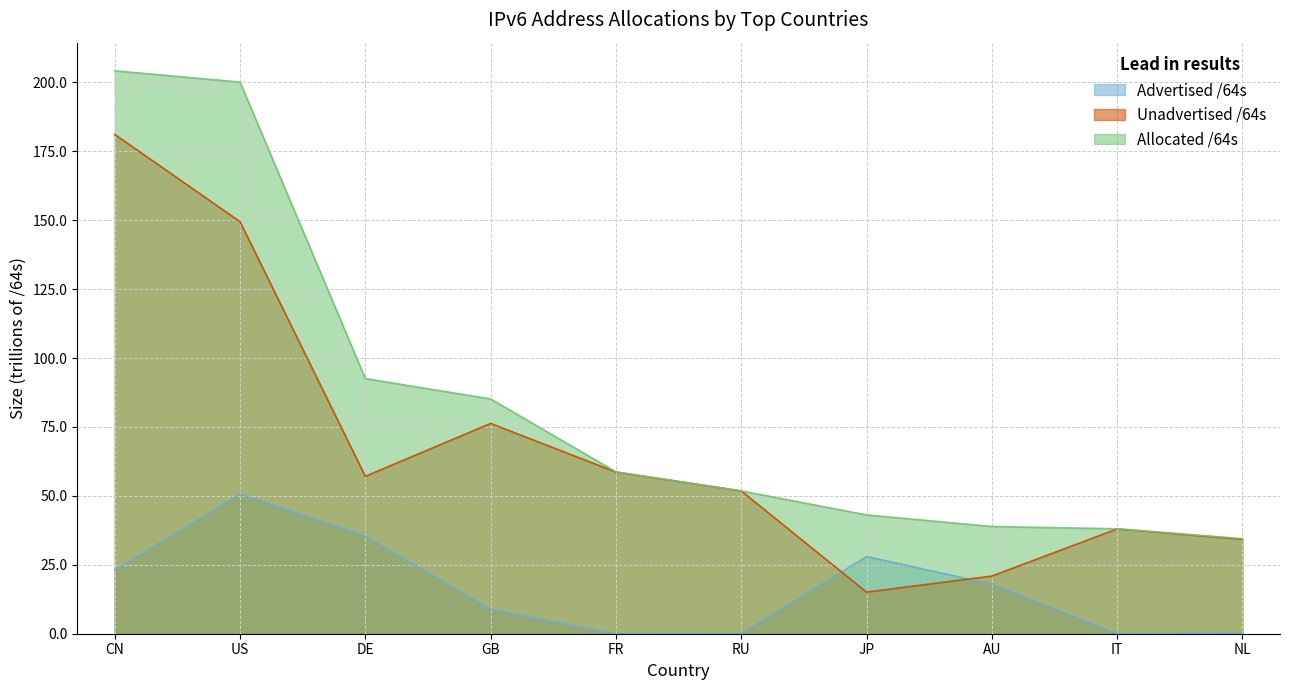

What is the difference between the highest and lowest values at AU?

20.9